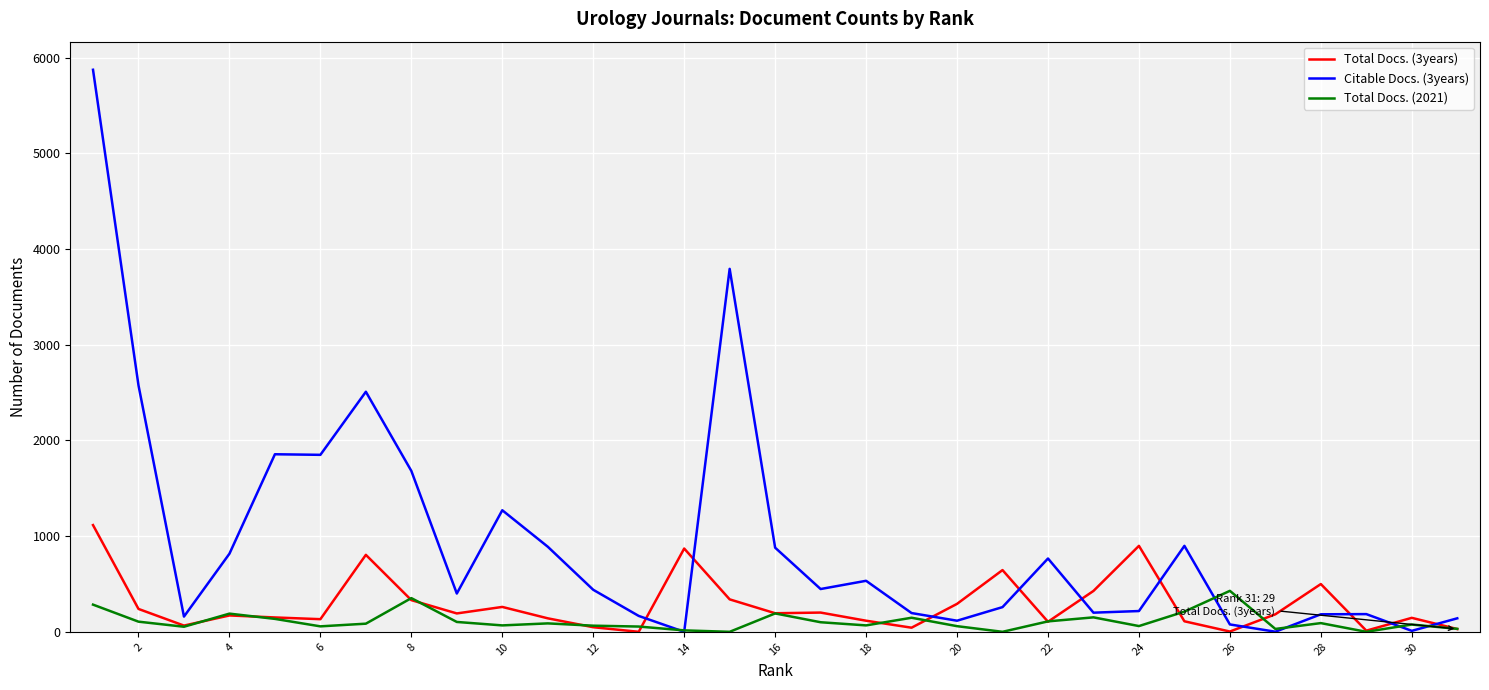

Rank the series by their maximum value, from lowest to highest.

Total Docs. (2021), Total Docs. (3years), Citable Docs. (3years)